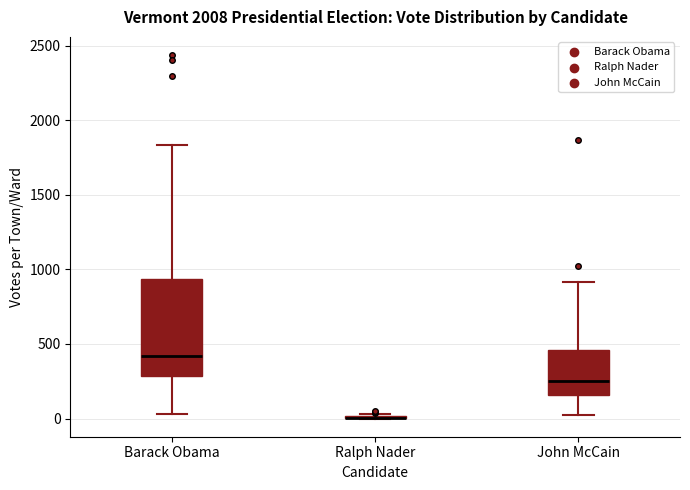

Reading left to right, read every box against the y-axis: the position of its median line, the range the box covers, and the ends of its whiskers. The values are not printed on the chart, so give them approximately, as read against the axis.

Barack Obama: median 400, box 300 to 950, whiskers 50 to 1850
Ralph Nader: box collapsed to a line at 0, whiskers 0 to 50
John McCain: median 250, box 150 to 450, whiskers 0 to 900